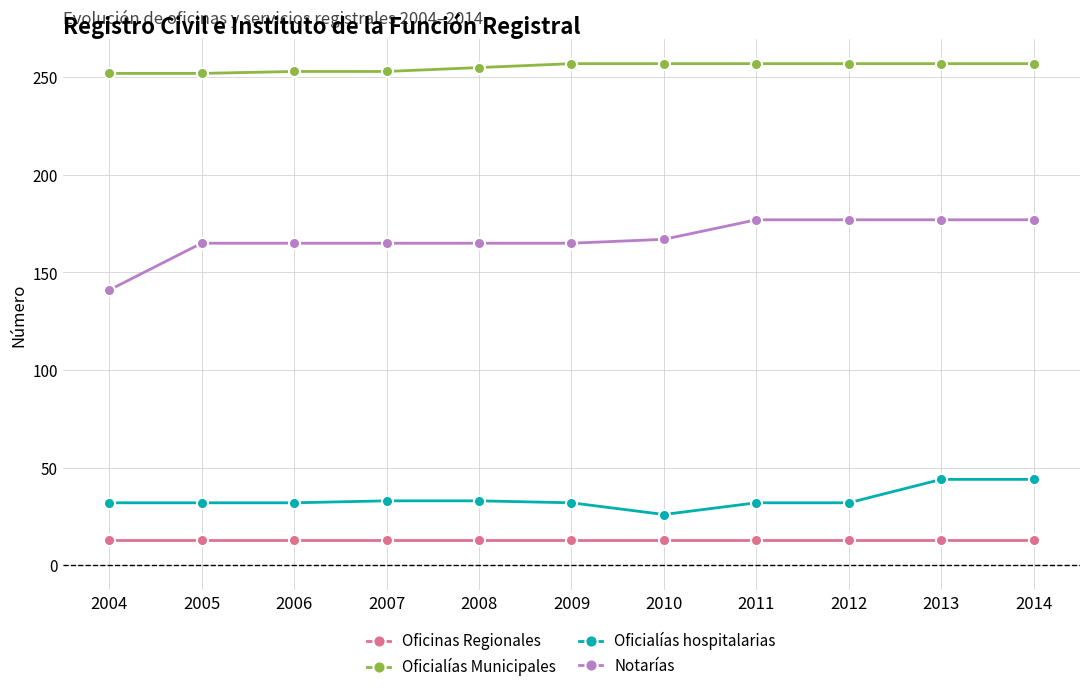

Between 2004 and 2007, which series saw the biggest shift?

Notarías